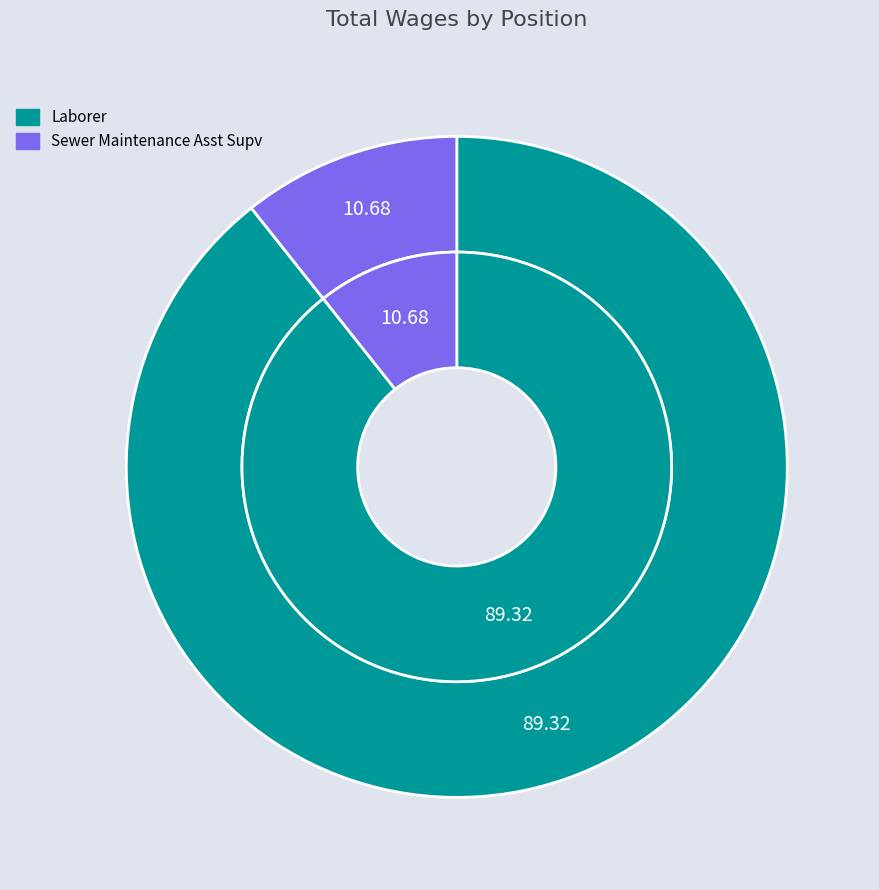

How many segments does this pie chart have?

2